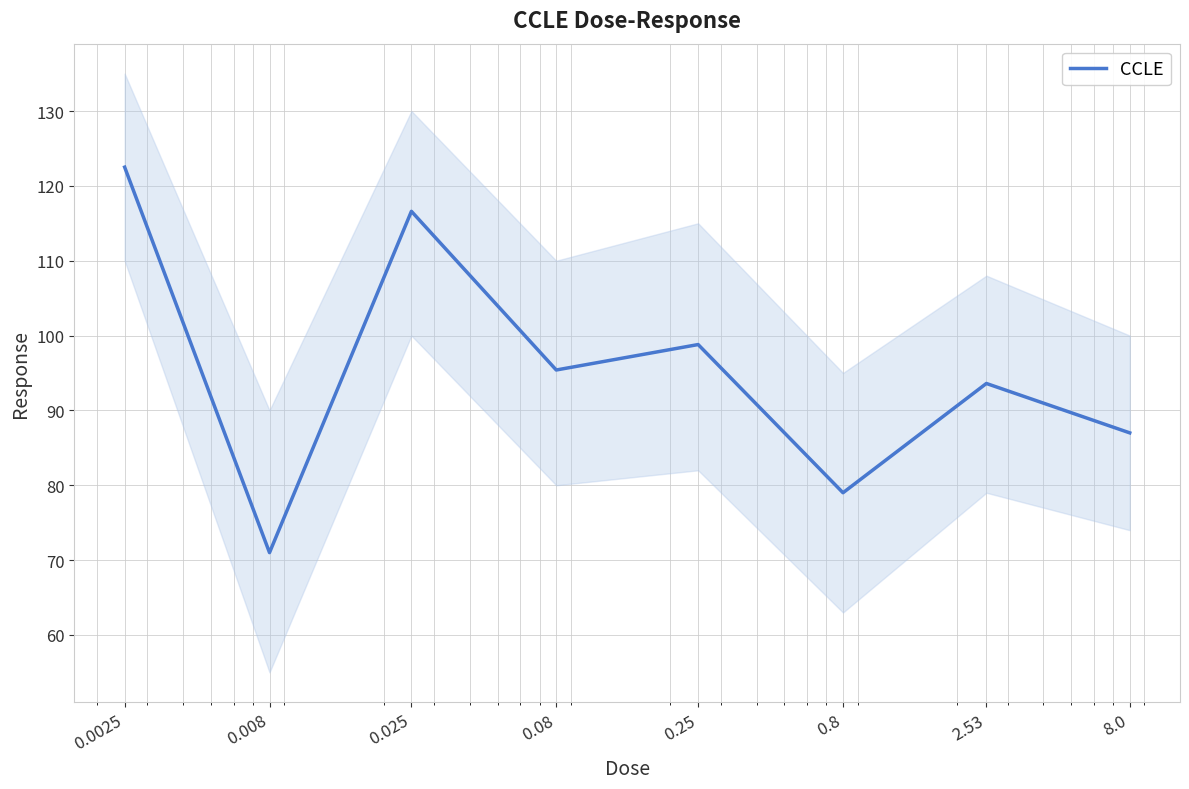

How many points are higher than both their immediate neighbors (excluding endpoints)?

3